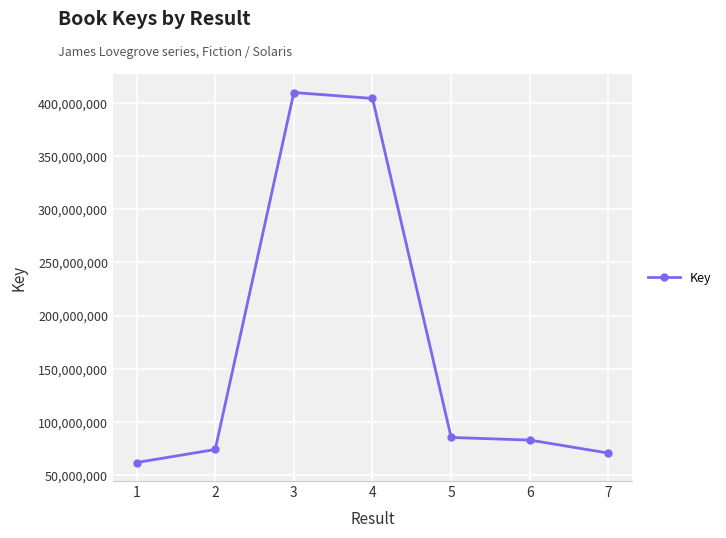

What is the sum of the values at 7 and 1?

132559730